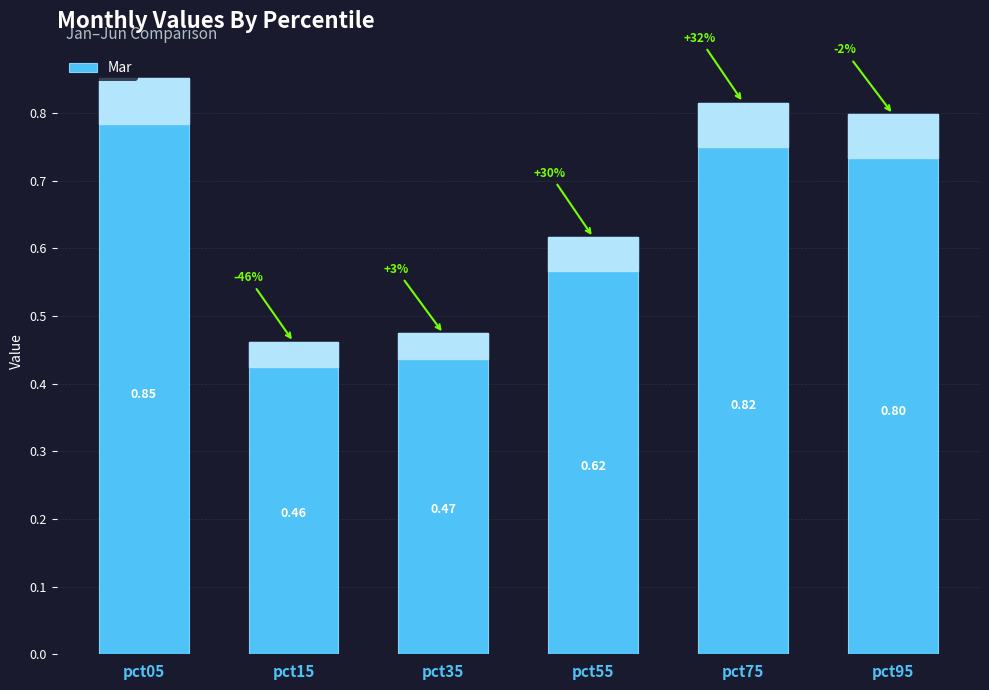

The value at pct55 is 0.9. True or false?

False